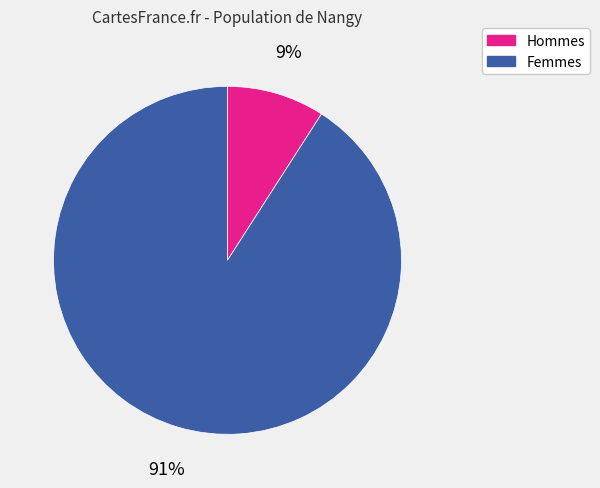

Does Hommes represent more than half of the total?

No